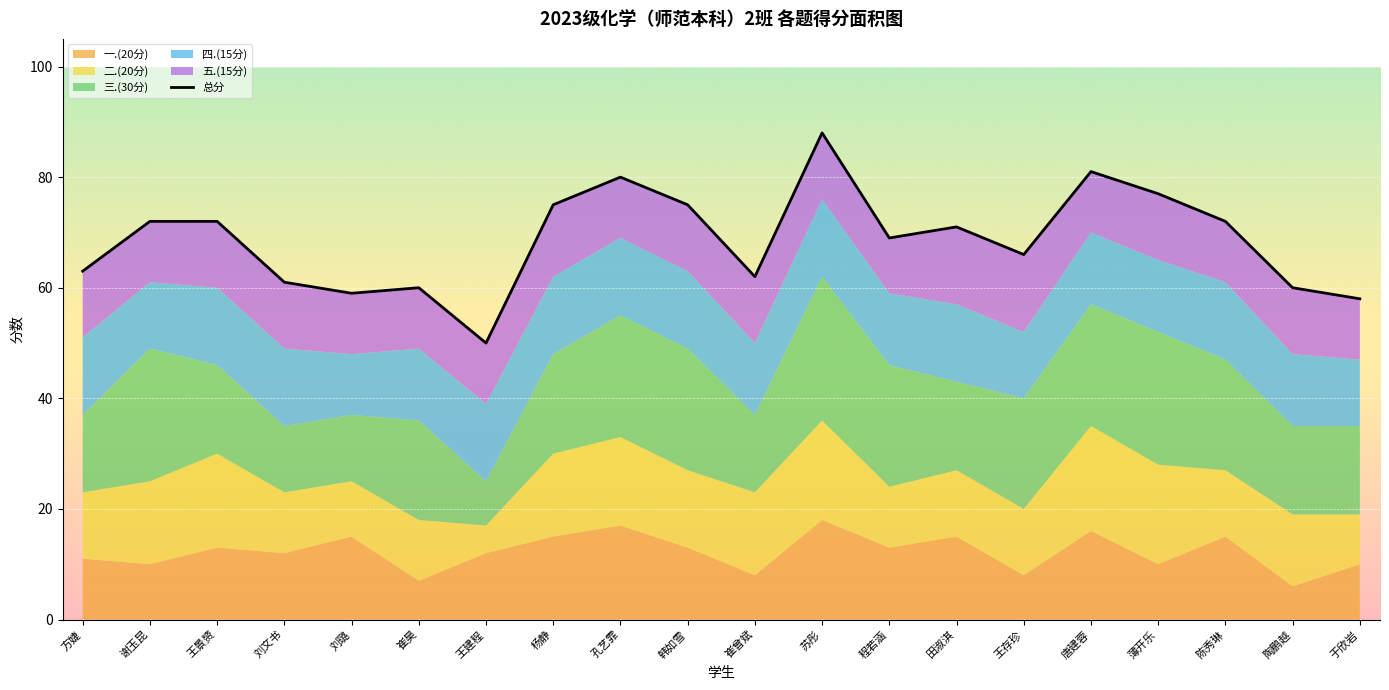

Rank the categories by value from lowest to highest.

王建程, 于欣岩, 刘璐, 崔昊, 陶鹏越, 刘文书, 崔曾斌, 方婕, 王存珍, 程若涵, 田淑淇, 谢玉昆, 王景赟, 陈秀琳, 杨静, 韩如雪, 薄开乐, 孔艺霏, 唐建蓉, 苏彤